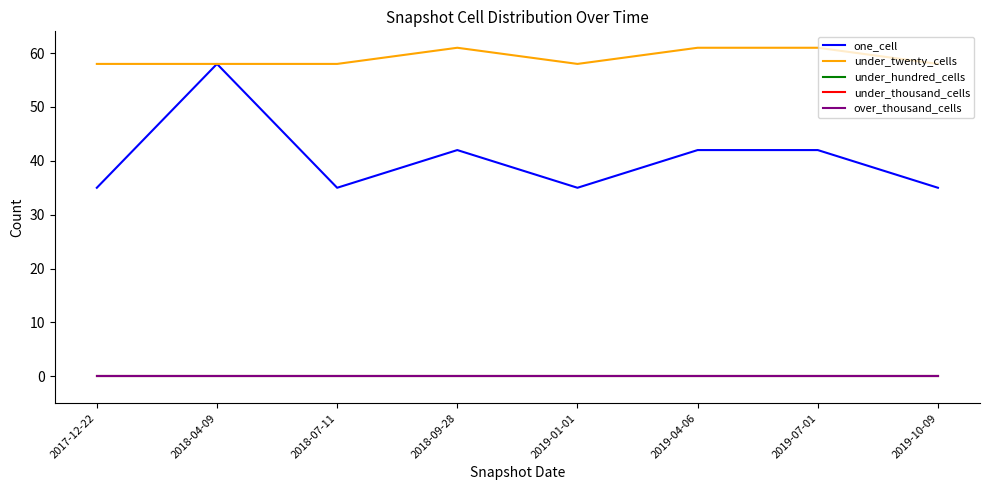

The value of under_thousand_cells at 2019-01-01 is 0. True or false?

True